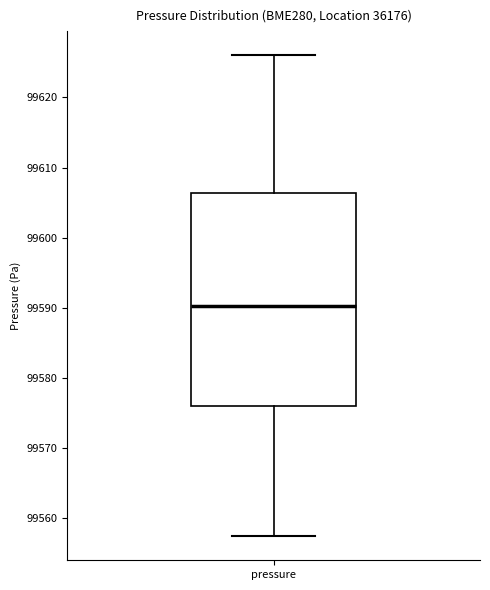

Where is the upper edge of the box for pressure on the y-axis? The values are not printed on the chart, so give them approximately, as read against the axis.

99606